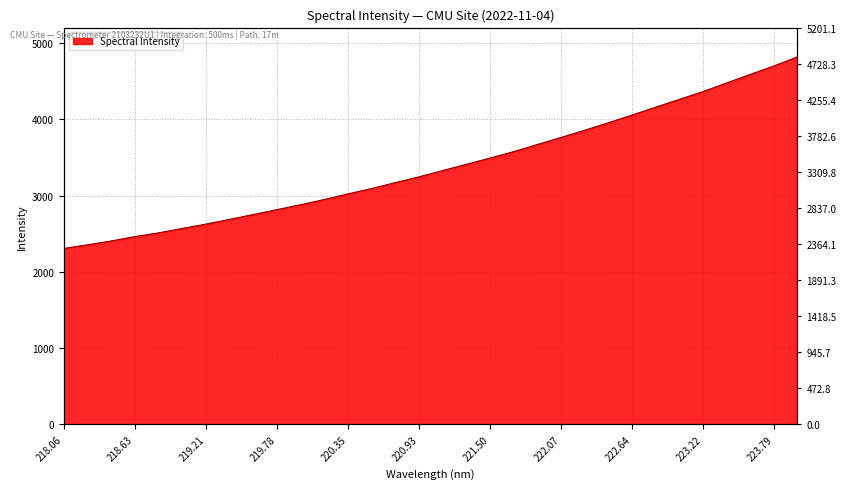

The value at 25 is 2707.2. True or false?

False